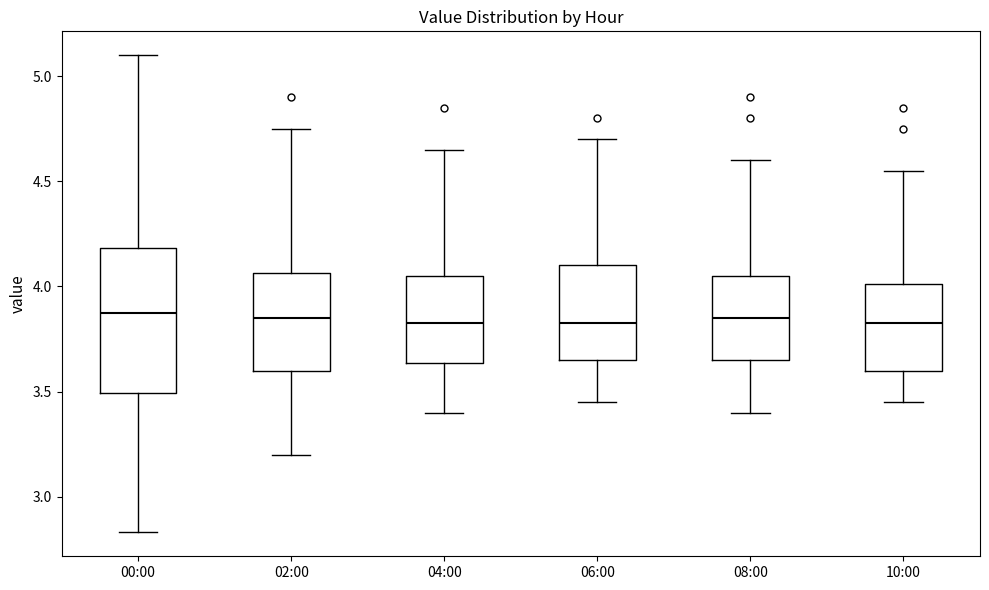

Reading left to right, read every box against the y-axis: the position of its median line, the range the box covers, and the ends of its whiskers. The values are not printed on the chart, so give them approximately, as read against the axis.

00:00: median 3.90, box 3.50 to 4.20, whiskers 2.85 to 5.10
02:00: median 3.85, box 3.60 to 4.05, whiskers 3.20 to 4.75
04:00: median 3.85, box 3.65 to 4.05, whiskers 3.40 to 4.65
06:00: median 3.85, box 3.65 to 4.10, whiskers 3.45 to 4.70
08:00: median 3.85, box 3.65 to 4.05, whiskers 3.40 to 4.60
10:00: median 3.85, box 3.60 to 4.00, whiskers 3.45 to 4.55